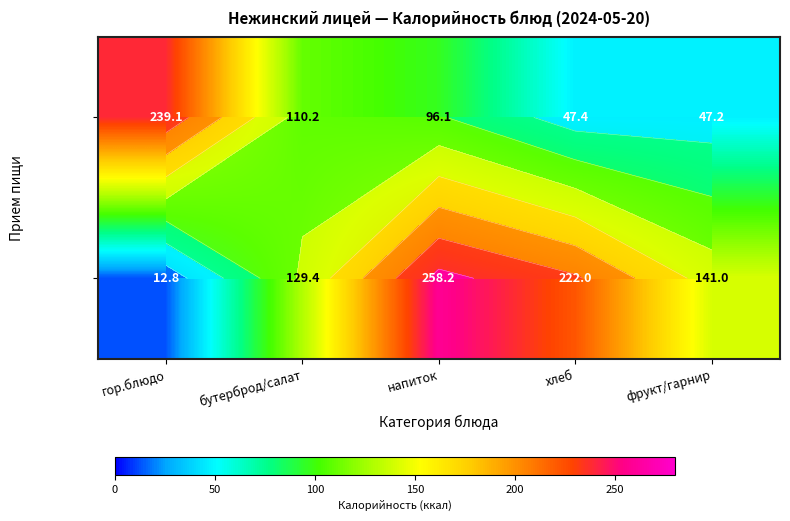

Is the value of Обед at бутерброд/салат greater than the value of Завтрак at хлеб?

Yes